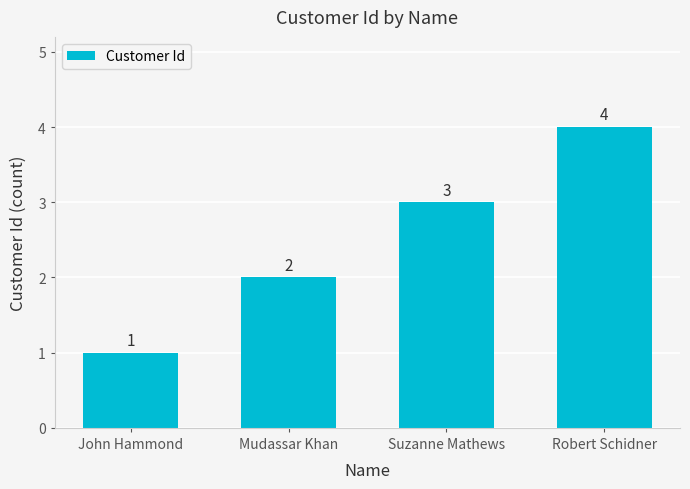

What is the sum of the values at John Hammond and Mudassar Khan?

3